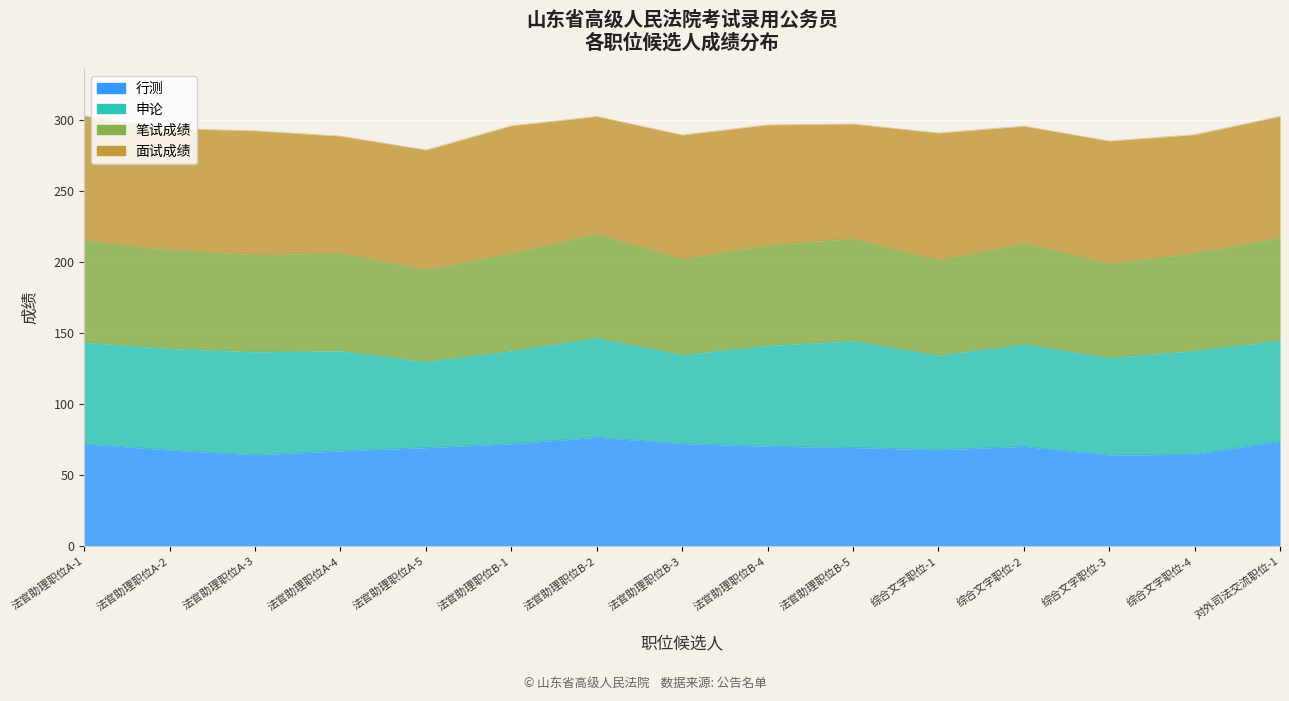

What is the label of the 10th point from the left?

法官助理职位B-5